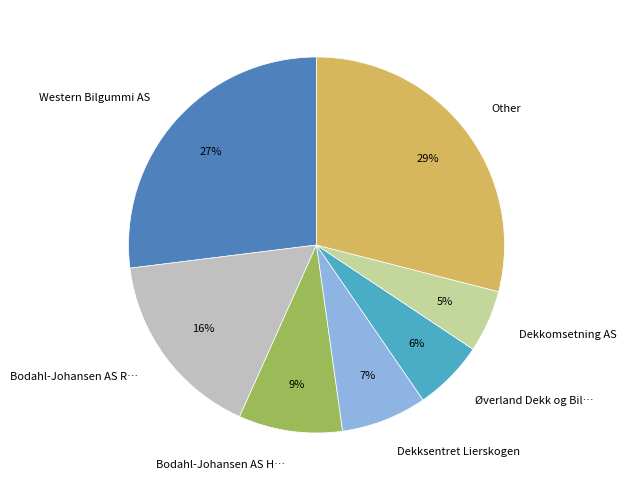

Which category has the biggest portion of the pie?

Other